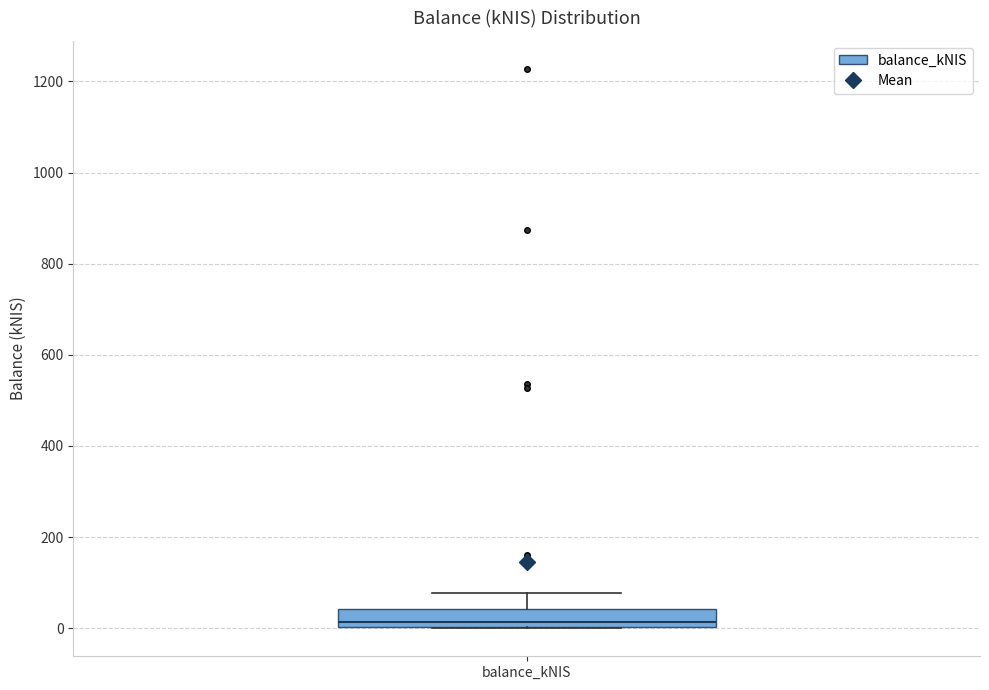

Read this box plot against the y-axis: the position of the median line, the range covered by the box, and the ends of both whiskers. The values are not printed on the chart, so give them approximately, as read against the axis.

median 20, box 0 to 40, whiskers 0 to 80